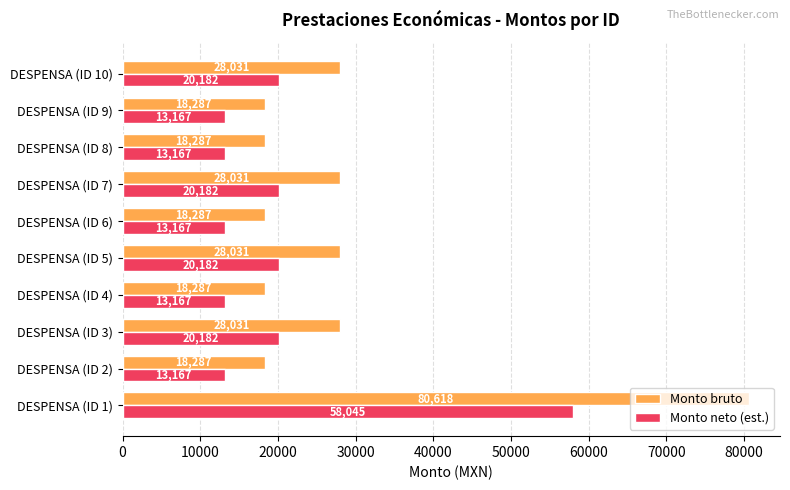

Between DESPENSA (ID 8) and DESPENSA (ID 10), which series saw the biggest shift?

Monto bruto